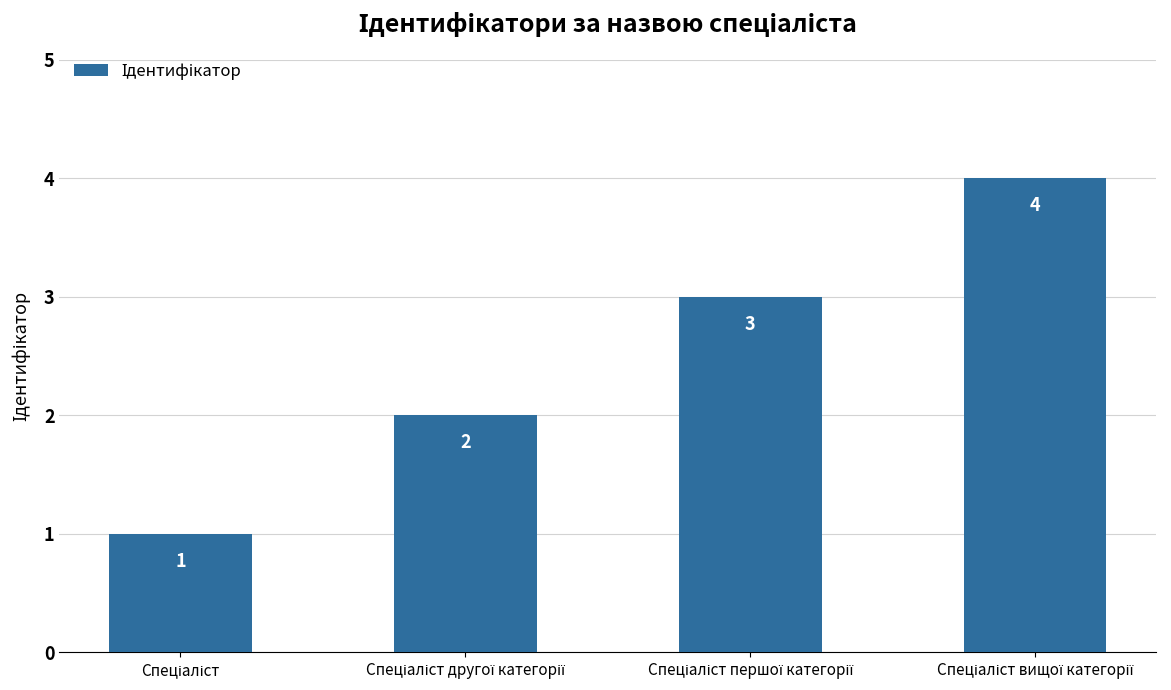

Count the values in the range 2 to 4.

3